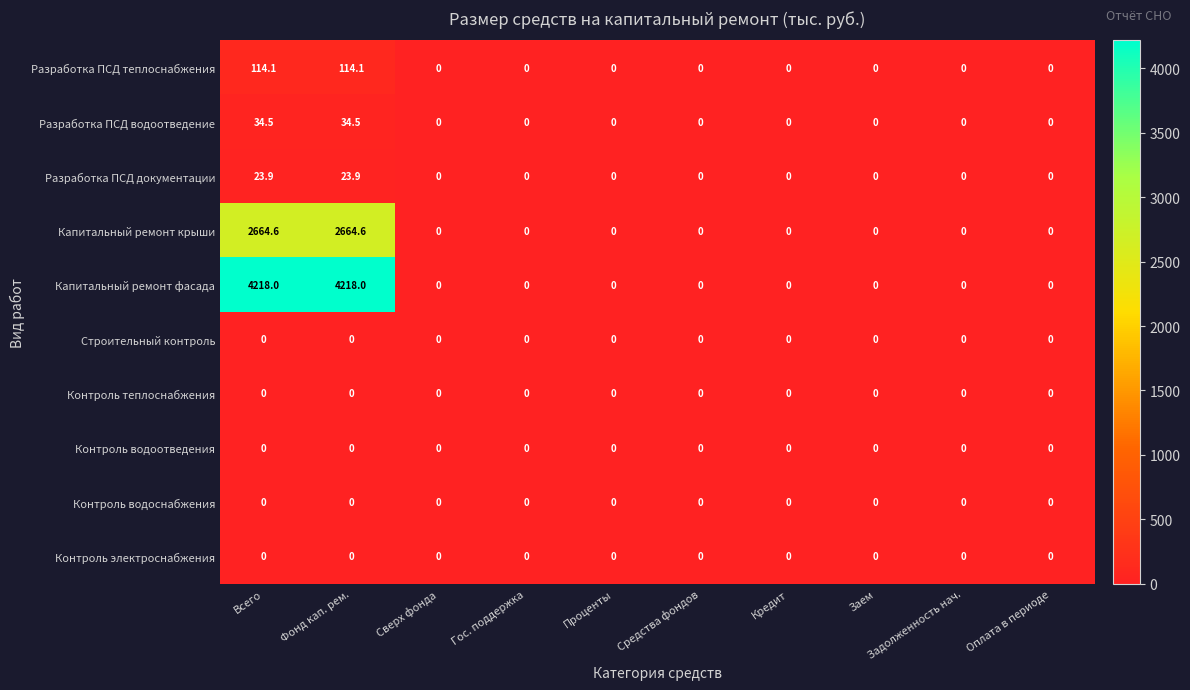

Count the number of data series in this chart.

10